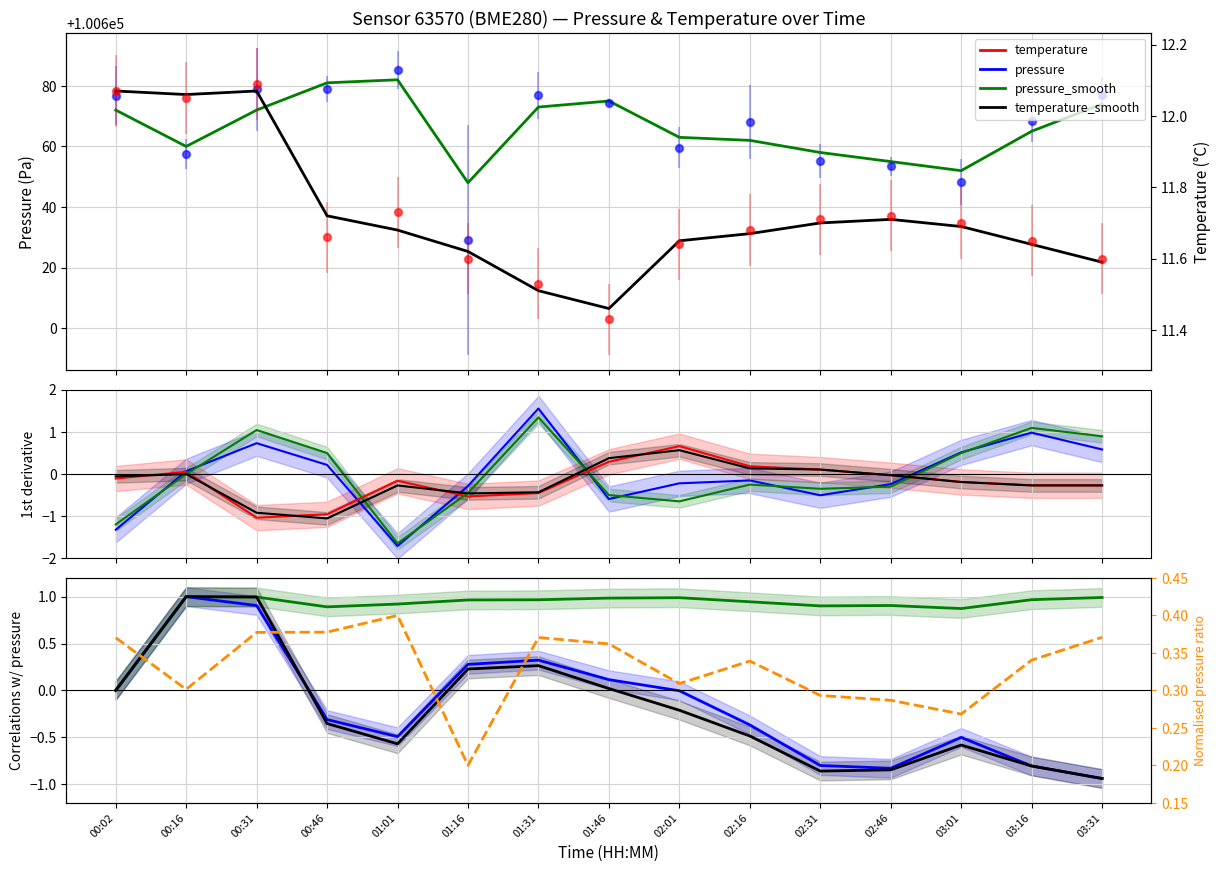

How many intersections are there between temperature and pressure ratio?

2